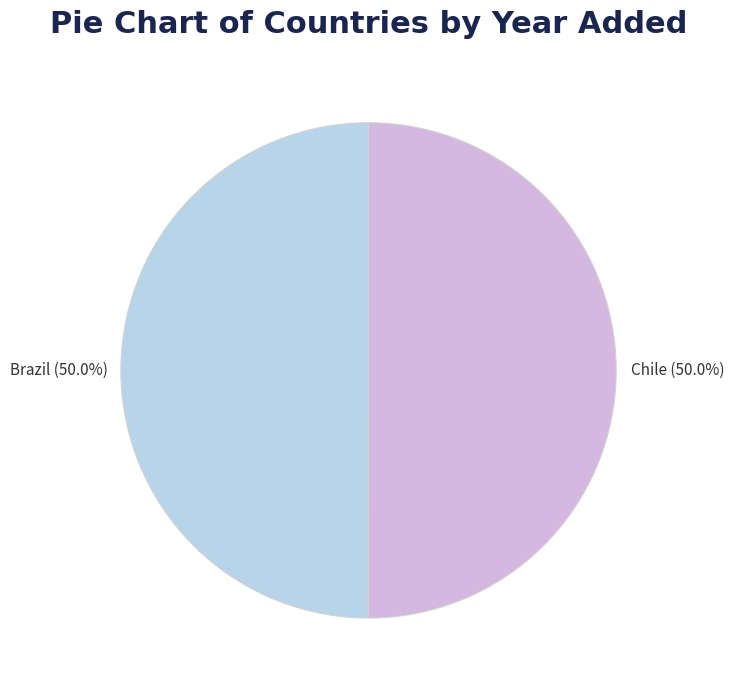

Combined, do Chile and Brazil account for over 50%?

Yes